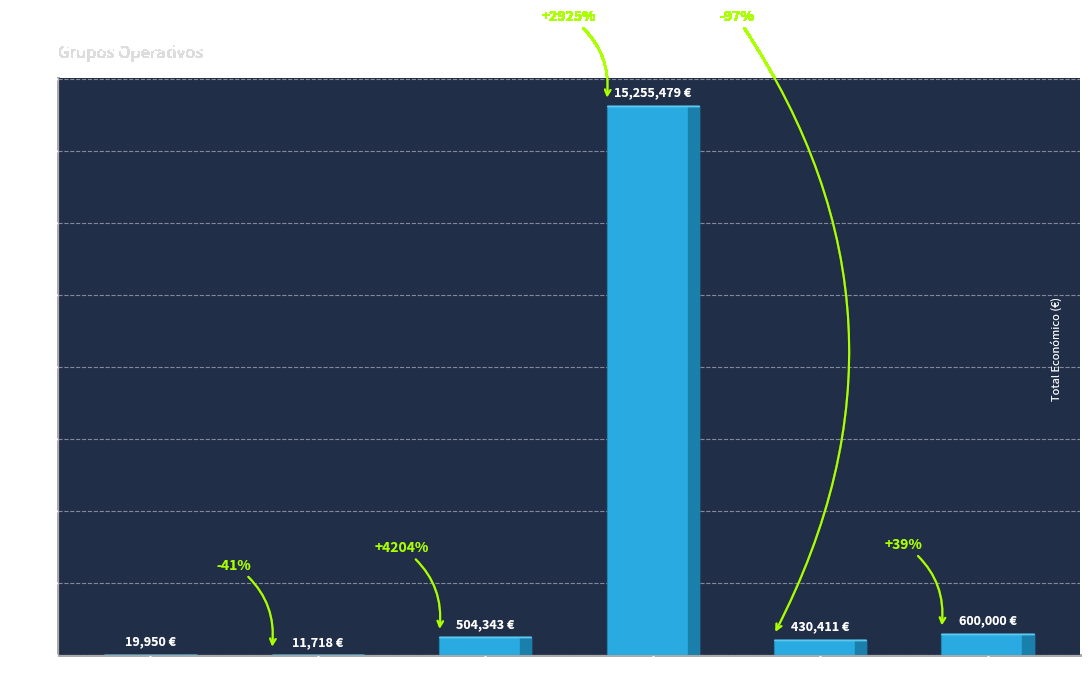

List the labels in order of value, smallest first.

2016, 2015, 2021, 2017, 2024, 2018